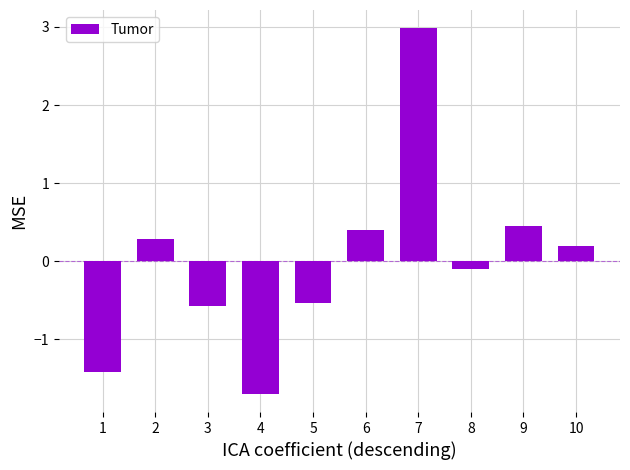

True or false: the data shows 1.3 at 7.

False